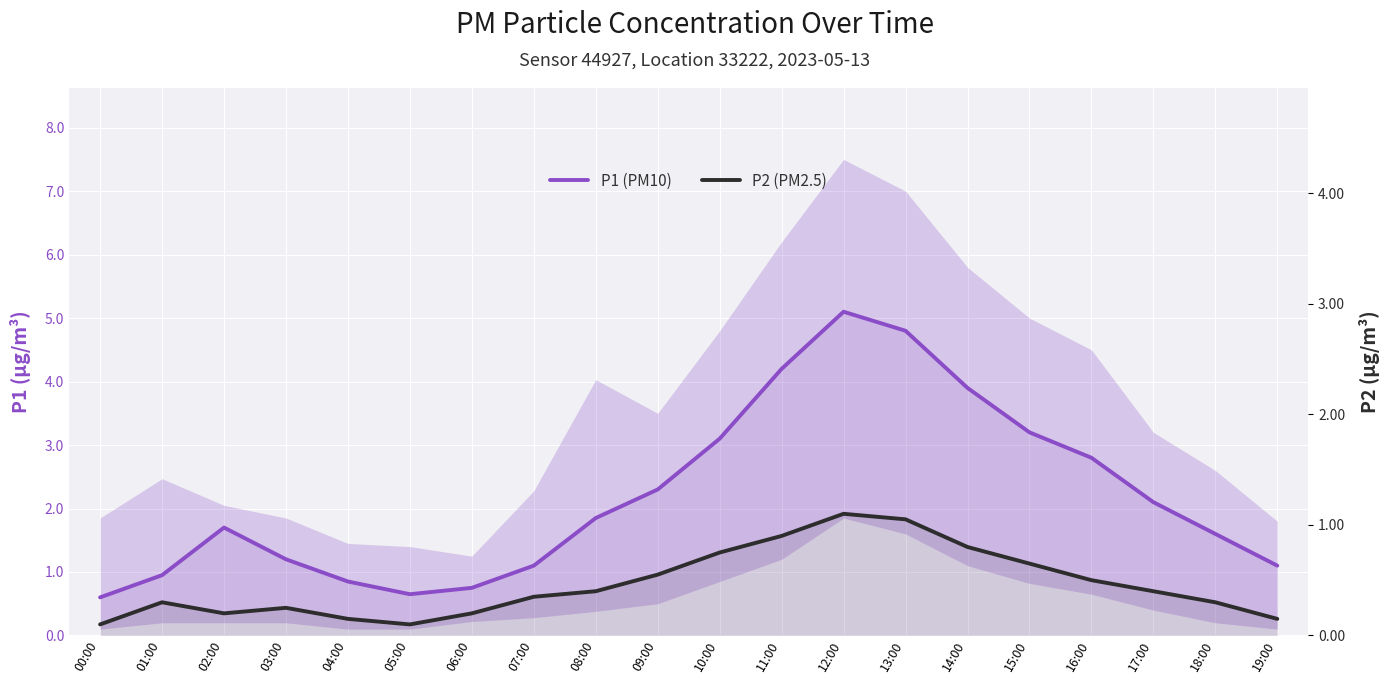

What is the maximum value shown in the chart?

5.1